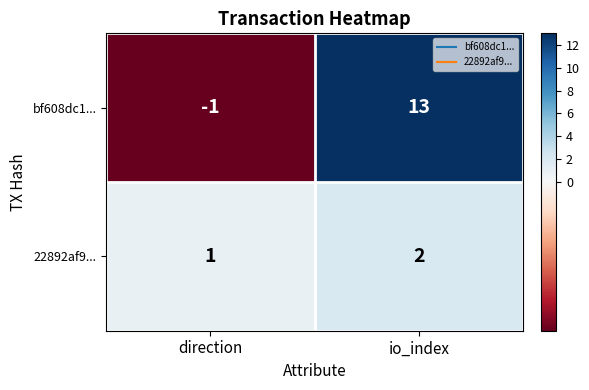

What is the difference between the highest and lowest values at direction?

2